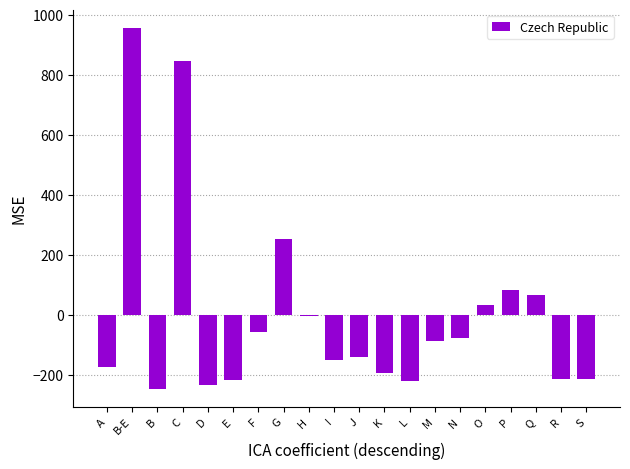

The chart shows a value of 437.2 at G. True or false?

False